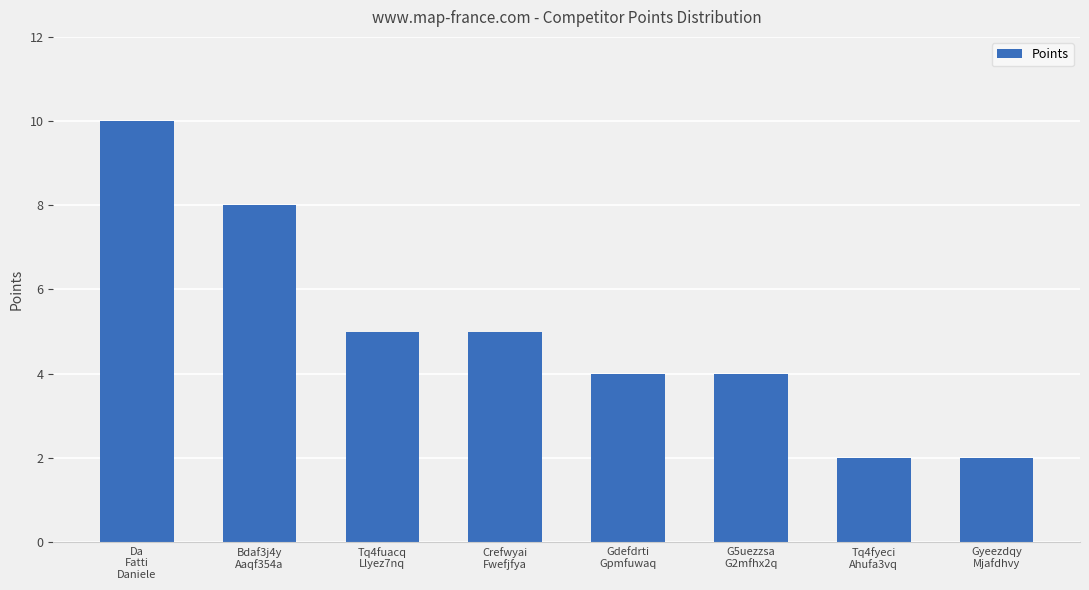

Does the chart contain any negative values?

No